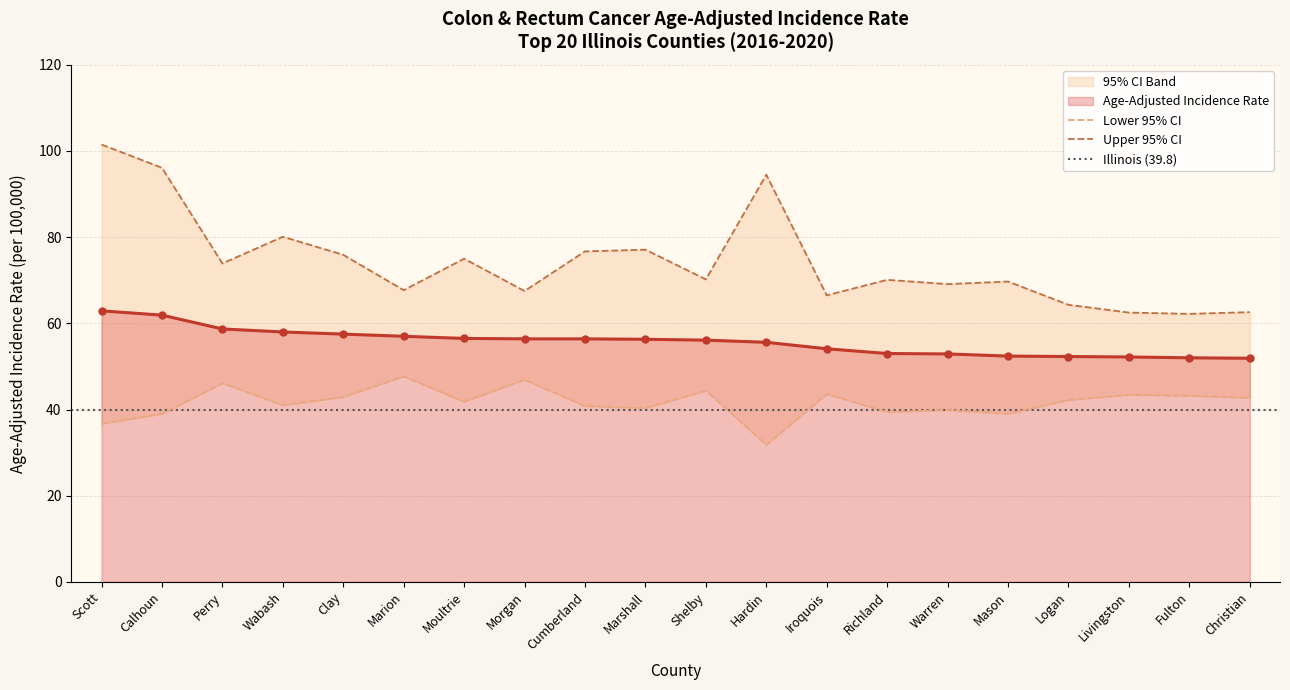

Where is Upper 95% CI nearest to the value 81?

Wabash